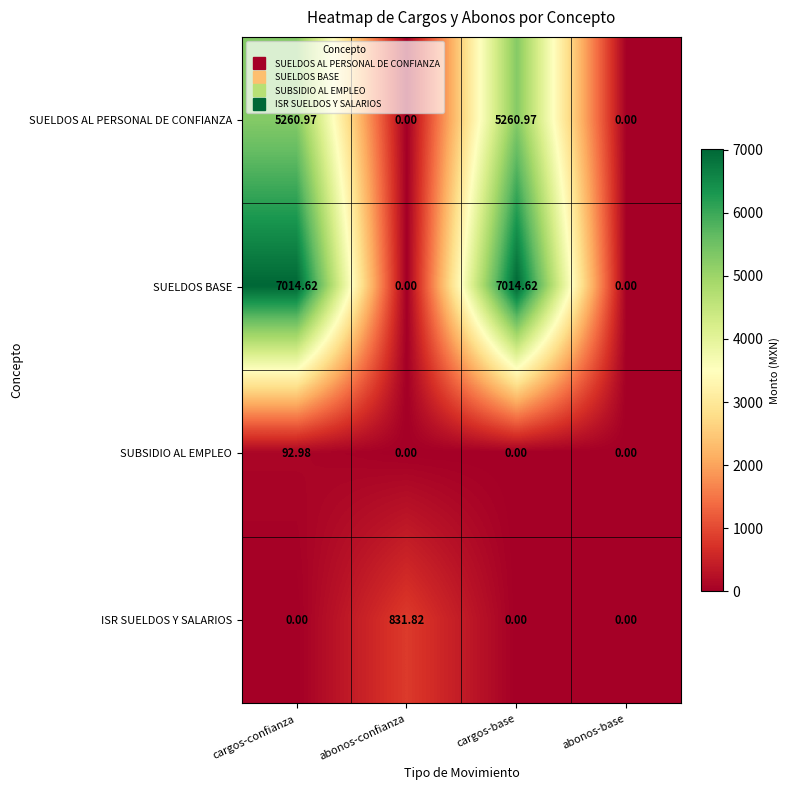

Rank the series by their maximum value, from lowest to highest.

SUBSIDIO AL EMPLEO, ISR SUELDOS Y SALARIOS, SUELDOS AL PERSONAL DE CONFIANZA, SUELDOS BASE